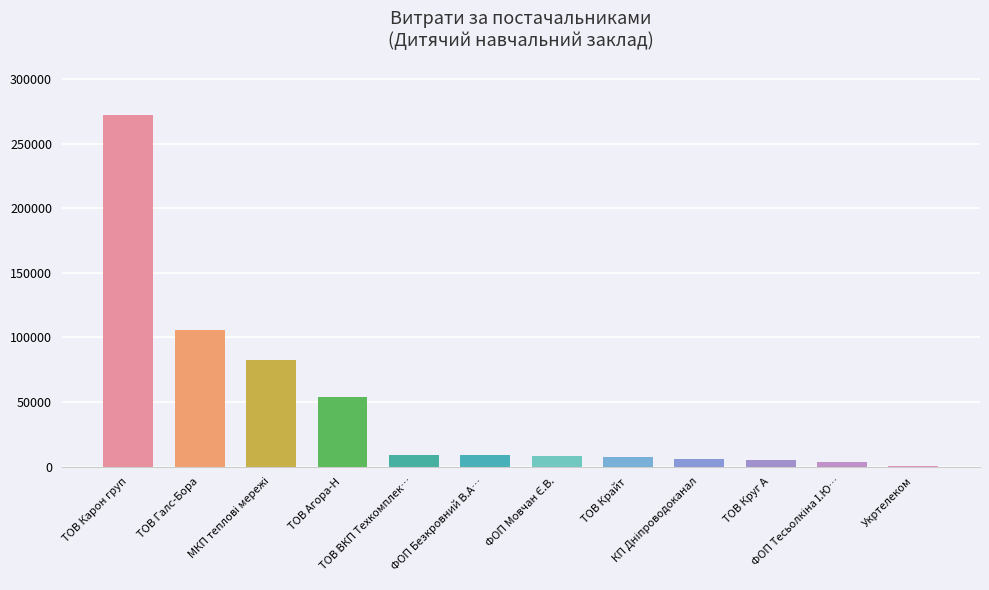

What is the maximum value shown in the chart?

272422.2